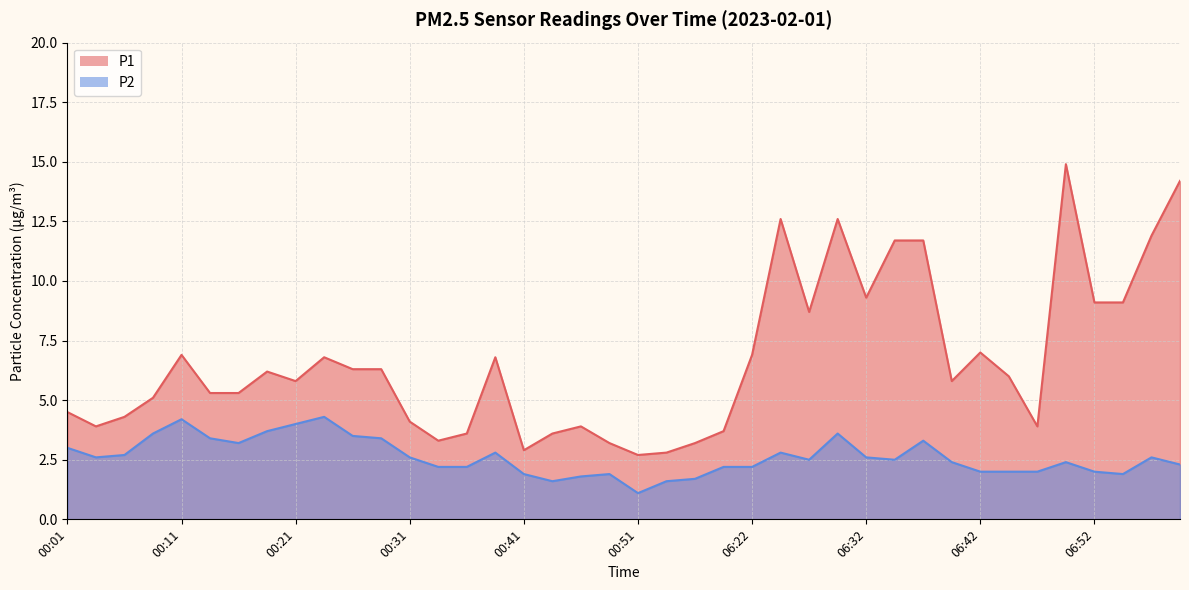

What is the value of the P1 point at the 8th from the left?

6.2